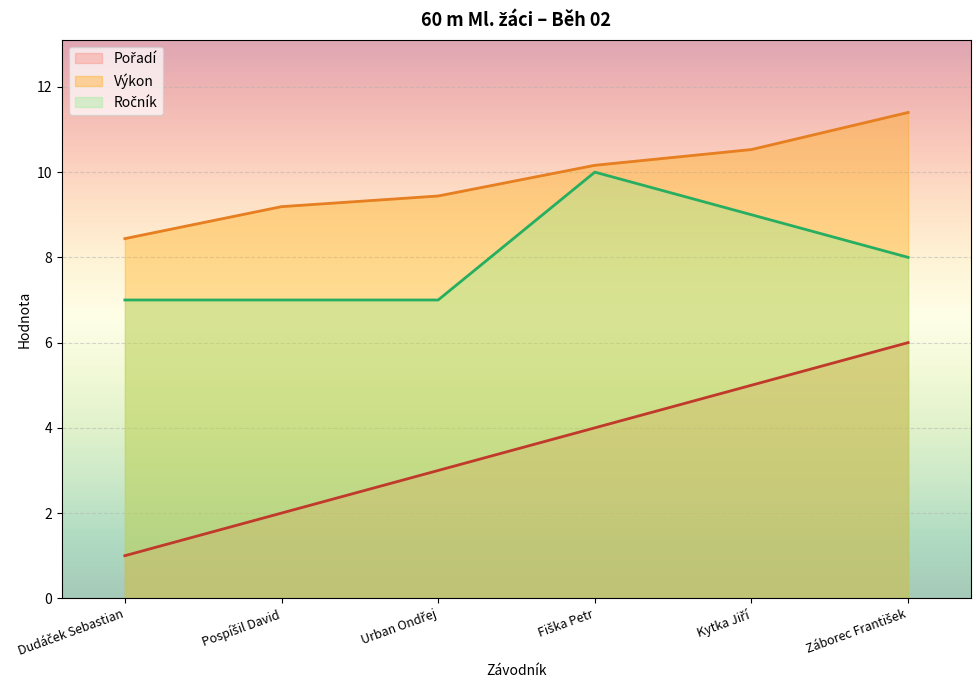

Read the Pořadí value at Fiška Petr.

4.0